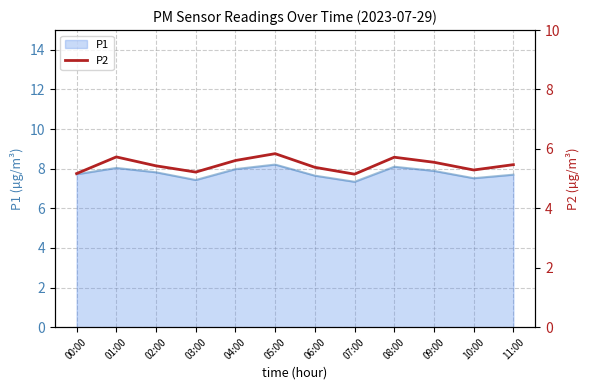

The value of P1 at 05:00 is 8.2. True or false?

True